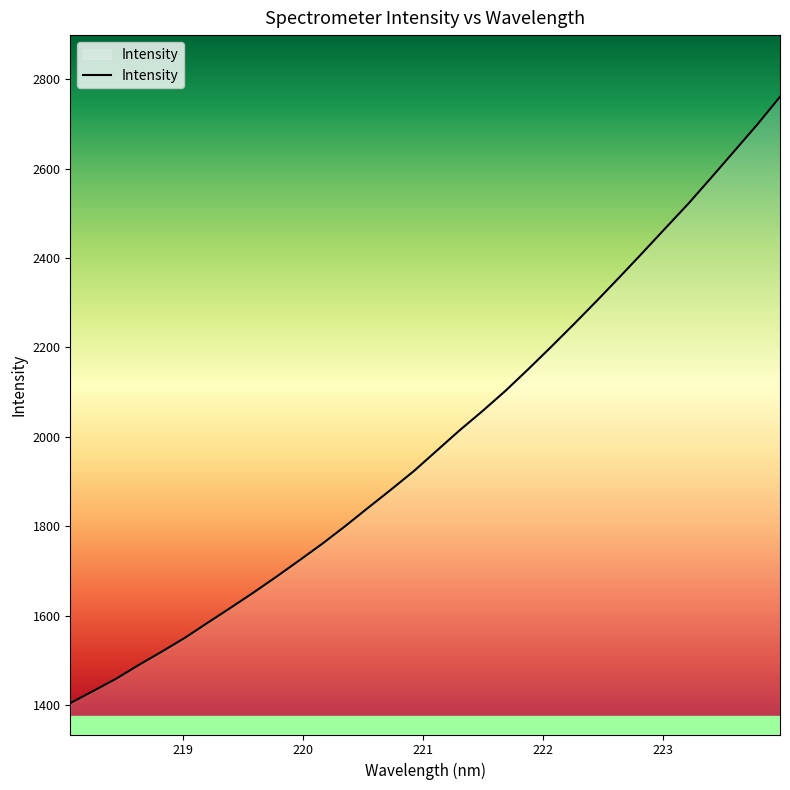

What is the smallest value displayed?

1403.9